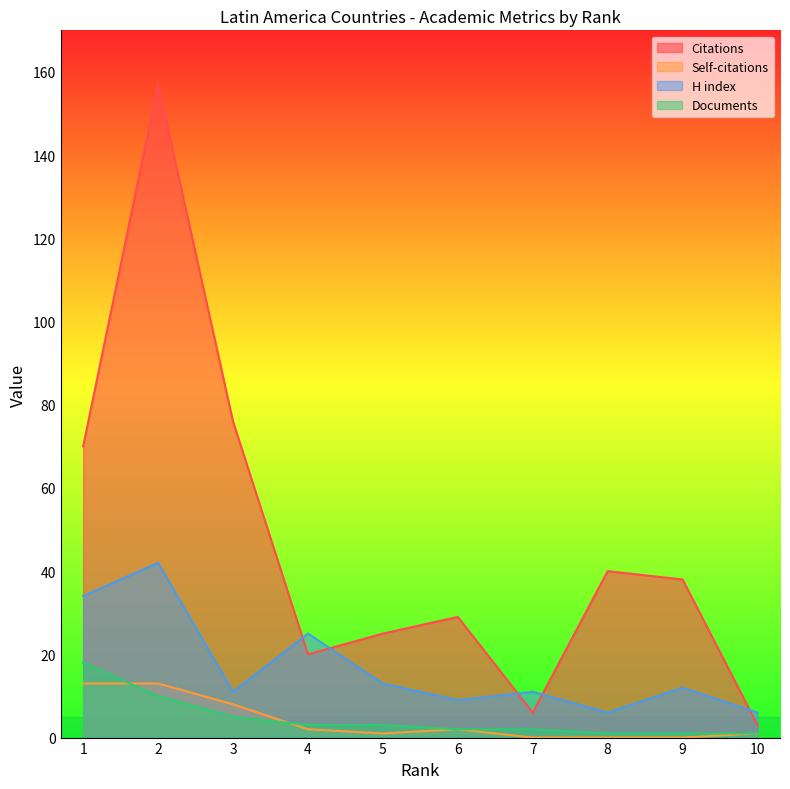

How many interior local peaks does the Citations series have?

3